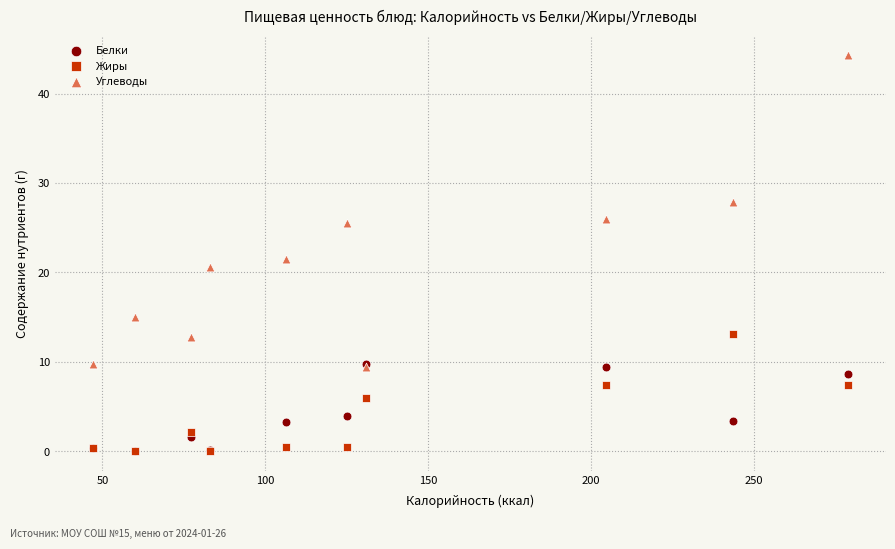

Across all series, what Y value is closest to 22?

21.5